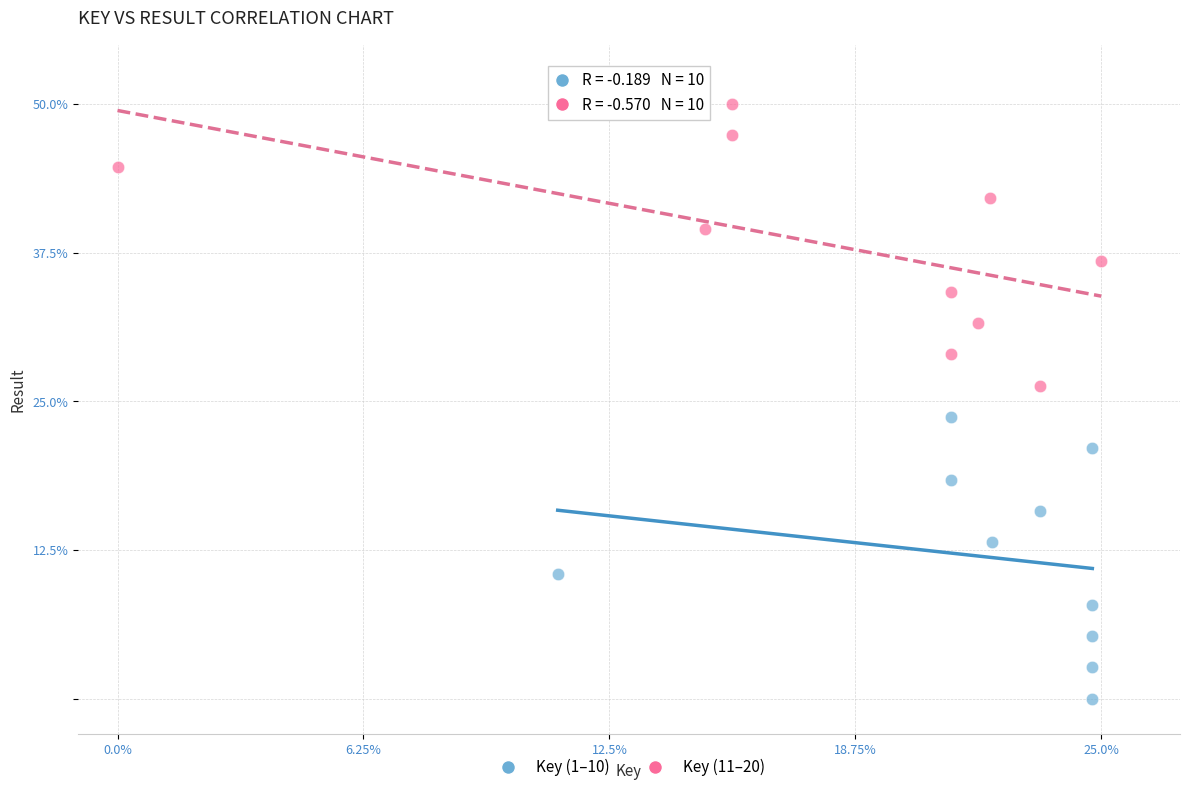

Which series reaches the maximum Y coordinate?

Key (11–20)